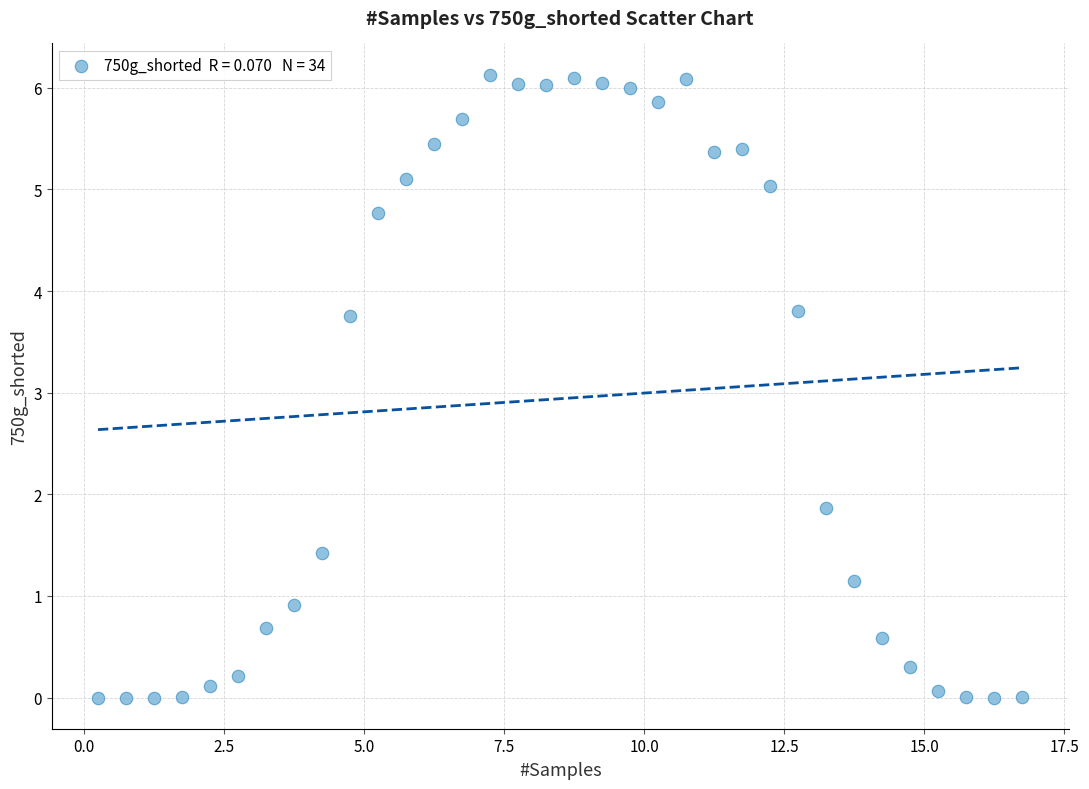

What is the range of X values (max minus min)?

16.5